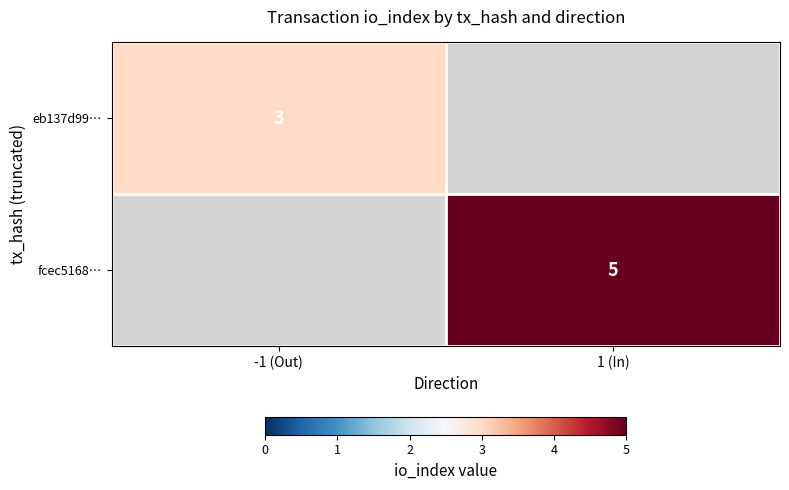

Count the number of categories in the chart.

2